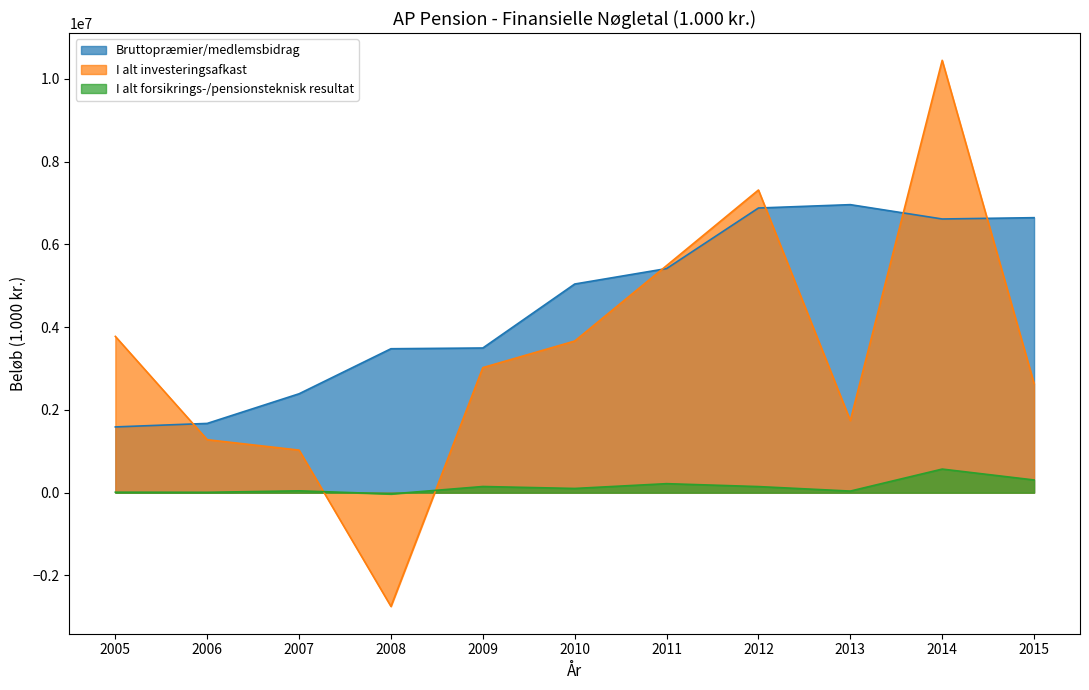

Rank the series at 2013 from highest to lowest value.

Bruttopræmier/medlemsbidrag, I alt investeringsafkast, I alt forsikrings-/pensionsteknisk resultat